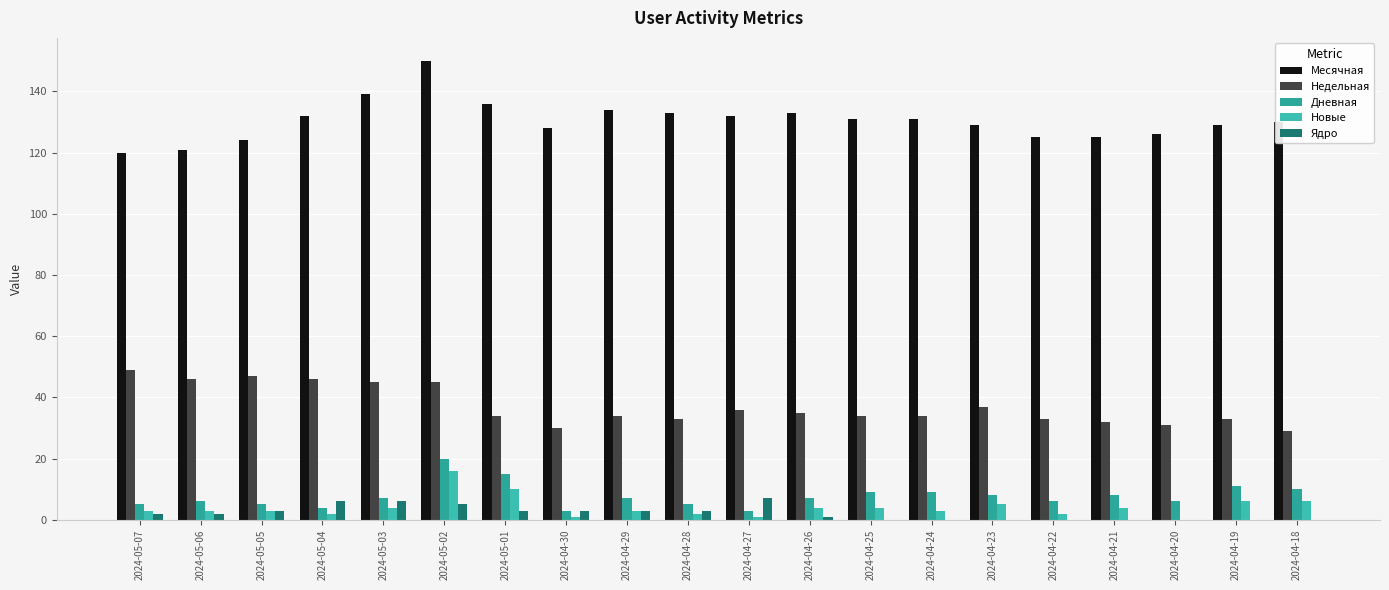

Is the value of Недельная at 2024-05-03 greater than the value of Месячная at 2024-05-07?

No